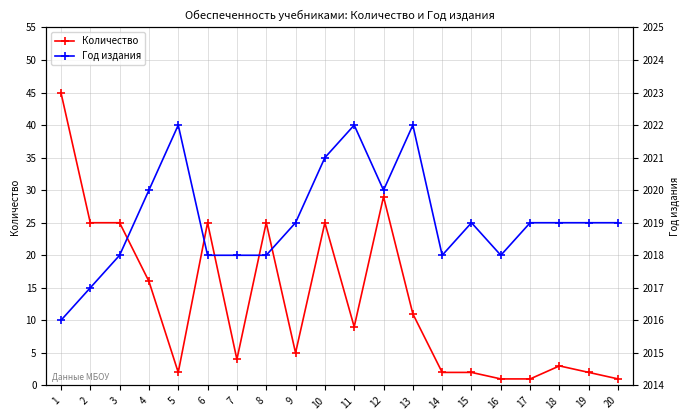

Reading right to left, what are all the values shown in this chart?

Количество: 1	2	3	1	1	2	2	11	29	9	25	5	25	4	25	2	16	25	25	45
Год издания: 2019	2019	2019	2019	2018	2019	2018	2022	2020	2022	2021	2019	2018	2018	2018	2022	2020	2018	2017	2016